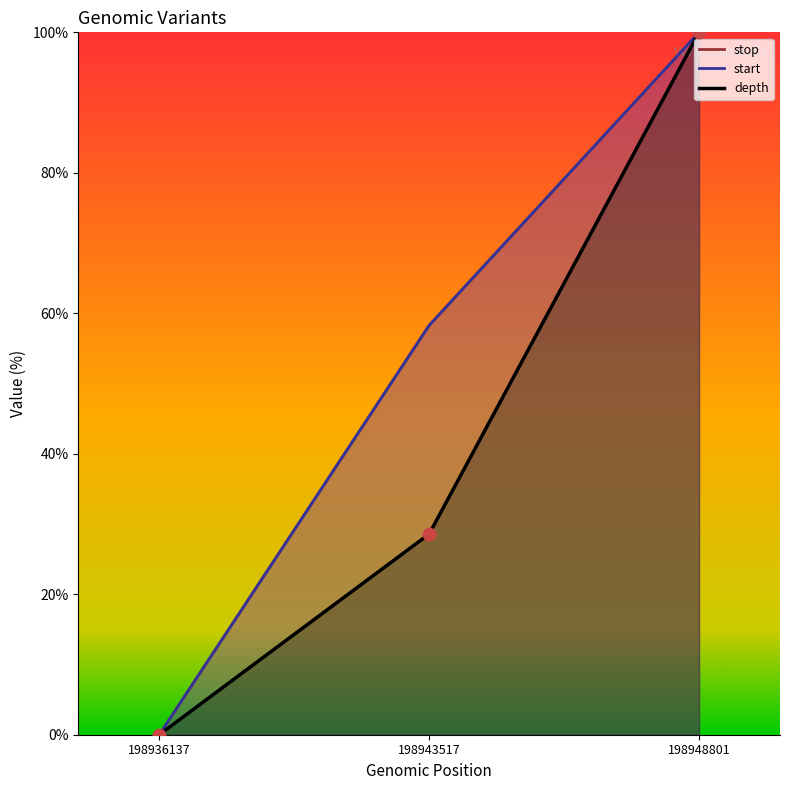

Which series has the largest total across all categories?

start